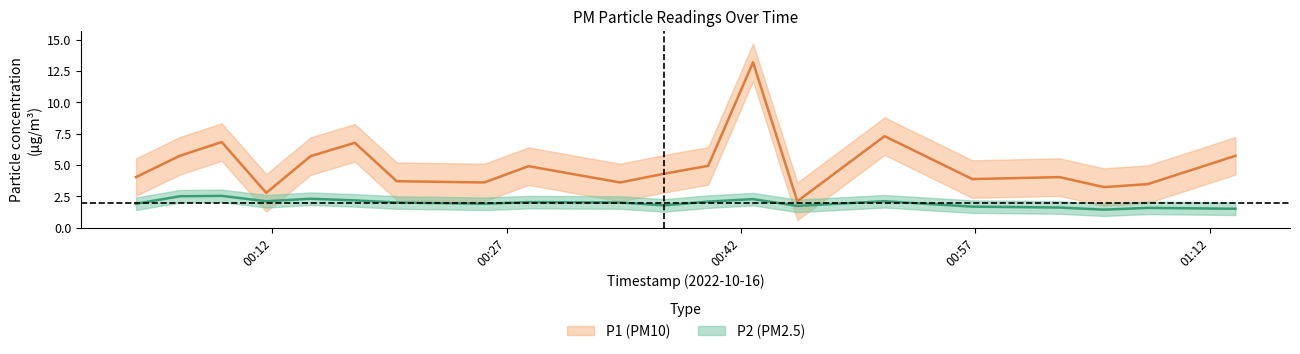

What is the total value across all series at 2022-10-16T01:05:13?

4.7